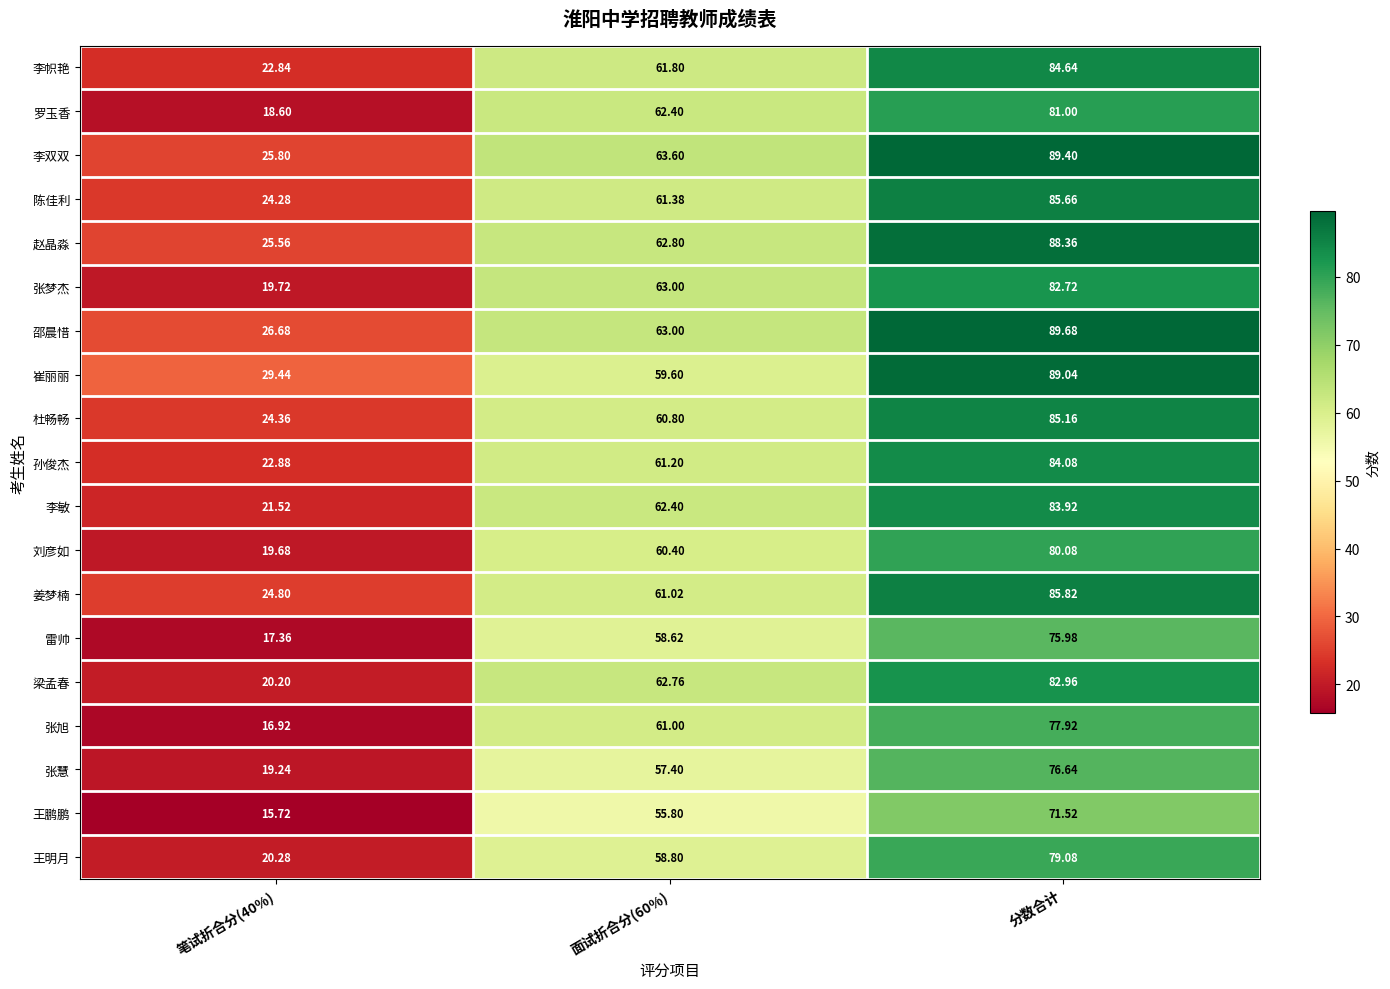

At which category is the sum across all series the highest?

分数合计